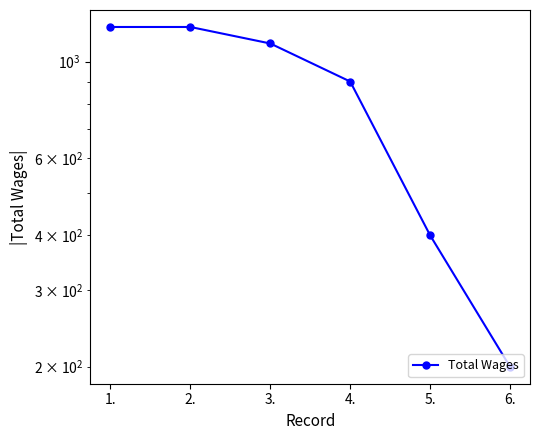

At which label is the value closest to 700?

4.